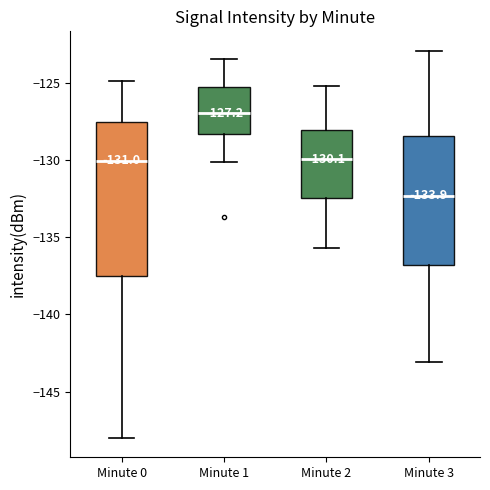

Which box has the lowest median line?

Minute 3